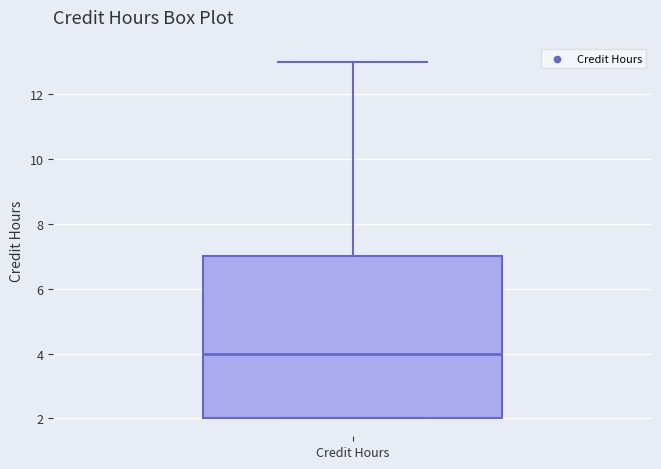

Read this box plot against the y-axis: the position of the median line, the range covered by the box, and the ends of both whiskers. The values are not printed on the chart, so give them approximately, as read against the axis.

median 4, box 2 to 7, whiskers 2 to 13